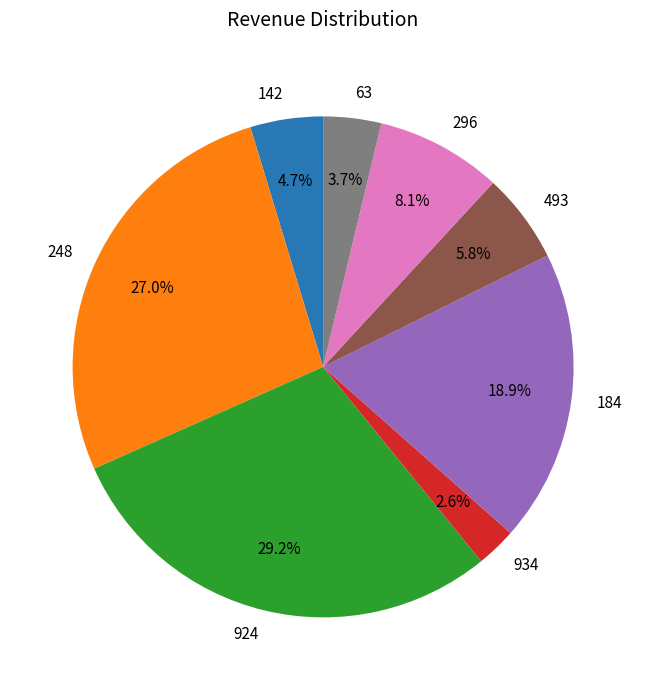

What percentage is the 63 slice, to the nearest percent?

4%